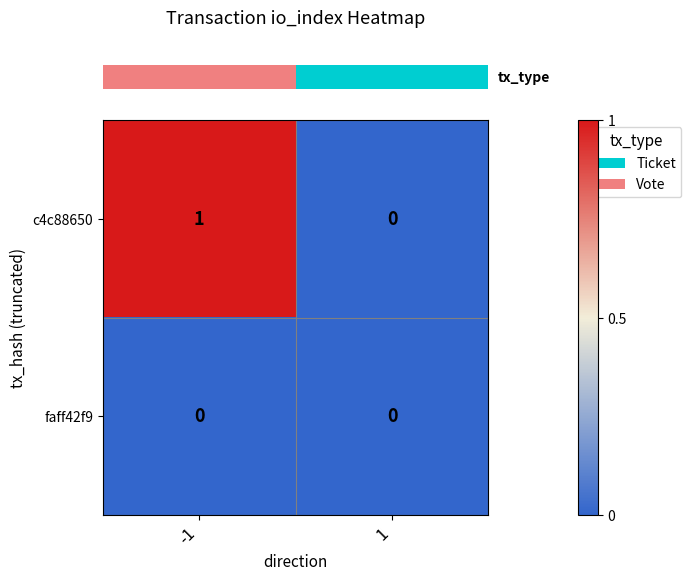

Reading right to left, transcribe all the data shown in this chart.

c4c88650: 1=0	-1=1
faff42f9: 1=0	-1=0